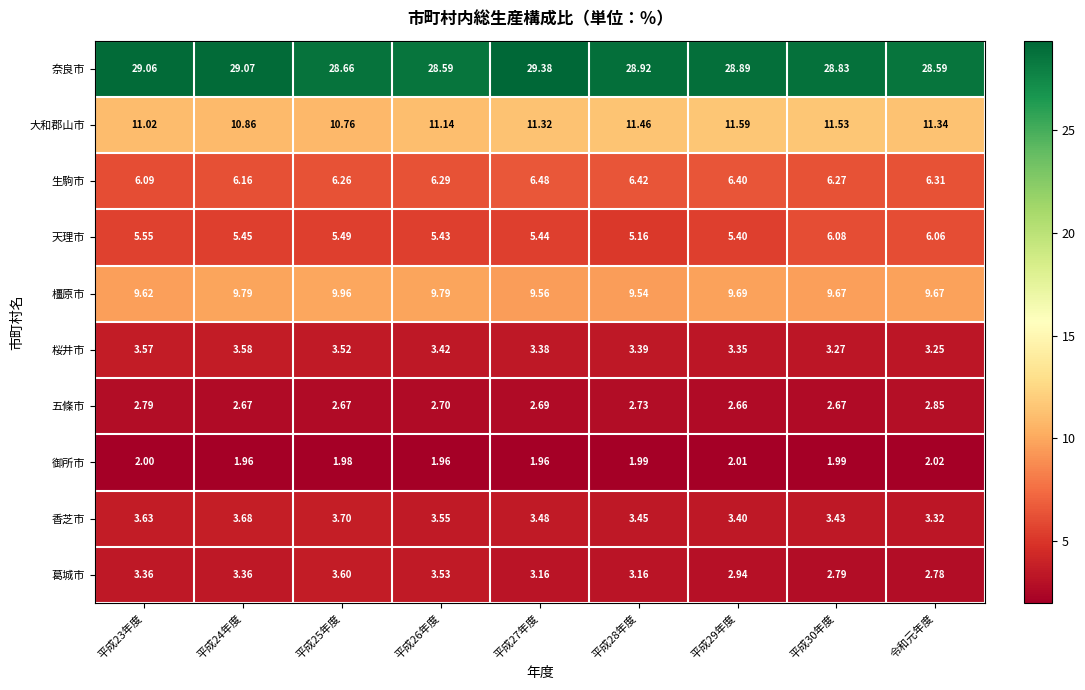

Is the value of 五條市 at 平成30年度 greater than the value of 生駒市 at 平成23年度?

No